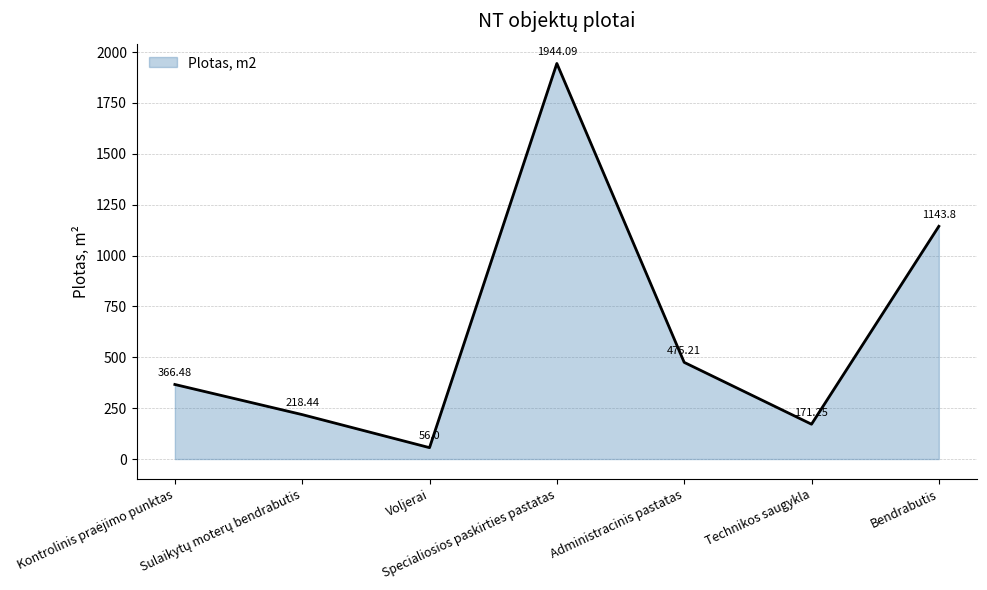

What is the difference between the maximum and second lowest values?

1772.8